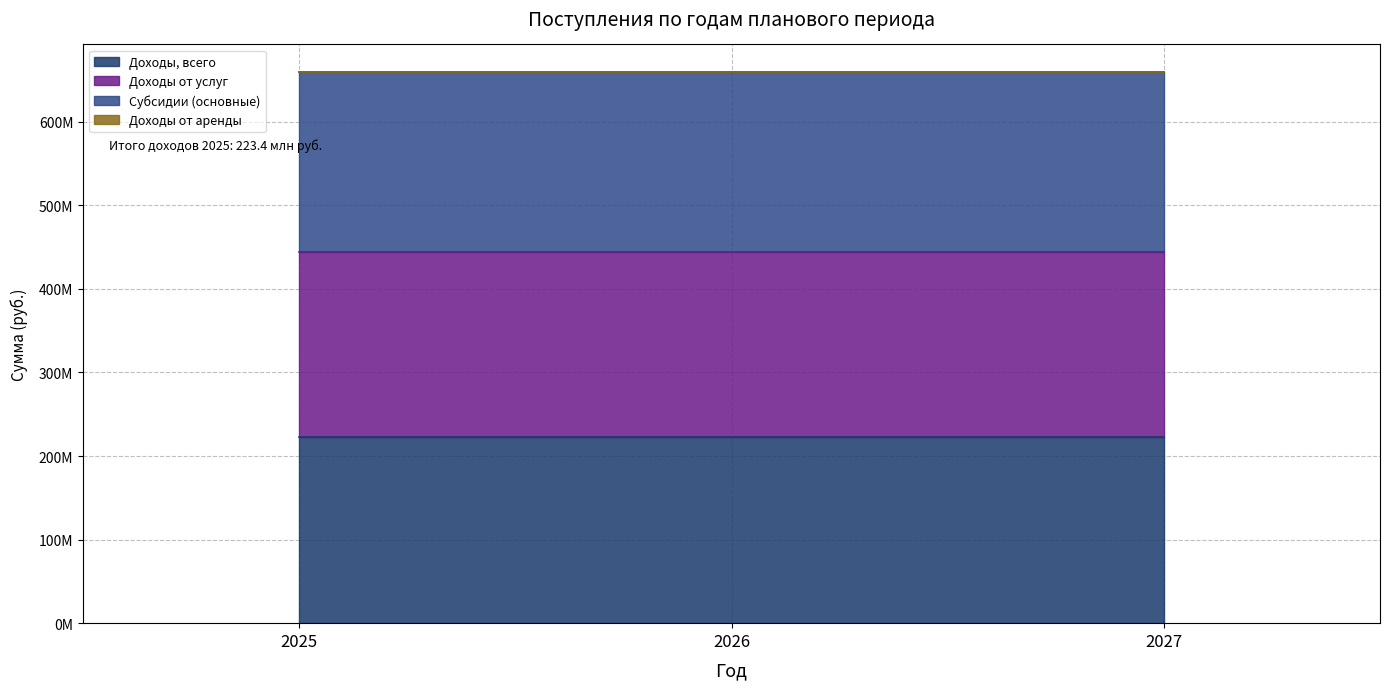

How many lines are shown in the chart?

4